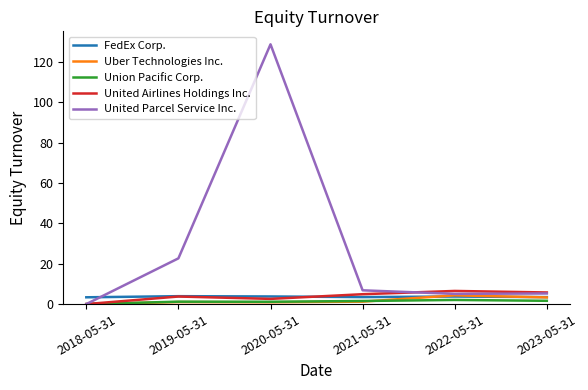

What is the minimum value for FedEx Corp.?

3.4